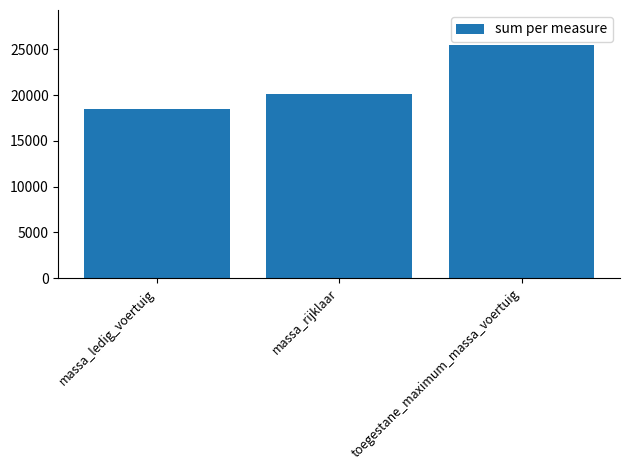

The chart shows a value of 20157 at massa_rijklaar. True or false?

True